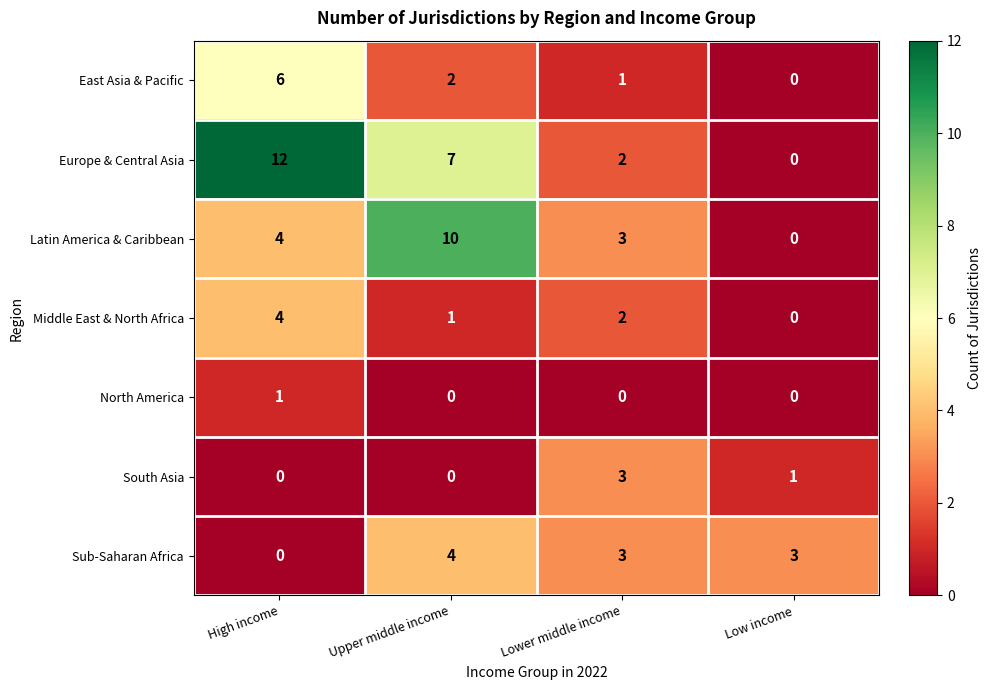

What value does the Sub-Saharan Africa series have at Upper middle income?

4